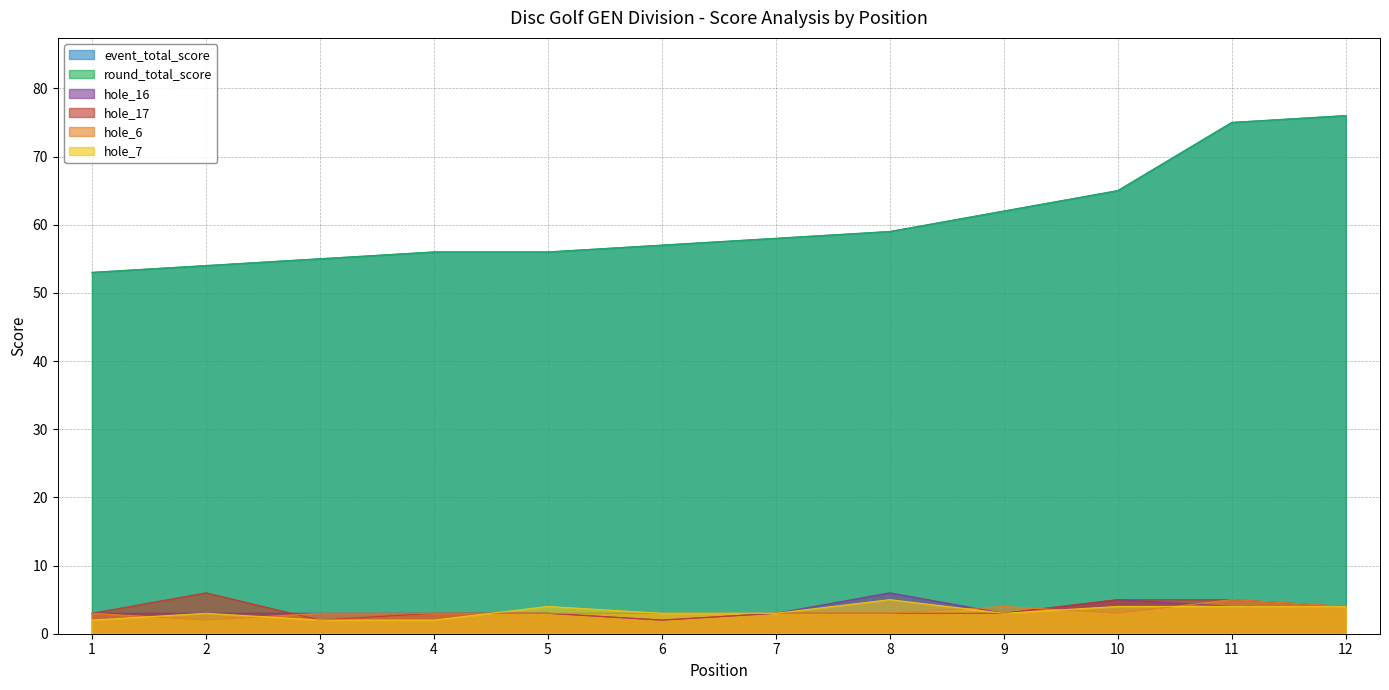

Reading left to right, list all the values displayed in this chart.

event_total_score: 1=53	2=54	3=55	4=56	5=56	6=57	7=58	8=59	9=62	10=65	11=75	12=76
round_total_score: 1=53	2=54	3=55	4=56	5=56	6=57	7=58	8=59	9=62	10=65	11=75	12=76
hole_16: 1=3	2=3	3=3	4=3	5=3	6=2	7=3	8=6	9=3	10=5	11=4	12=4
hole_17: 1=3	2=6	3=2	4=3	5=3	6=2	7=3	8=3	9=3	10=5	11=5	12=4
hole_6: 1=3	2=2	3=3	4=3	5=3	6=3	7=3	8=3	9=4	10=3	11=5	12=4
hole_7: 1=2	2=3	3=2	4=2	5=4	6=3	7=3	8=5	9=3	10=4	11=4	12=4